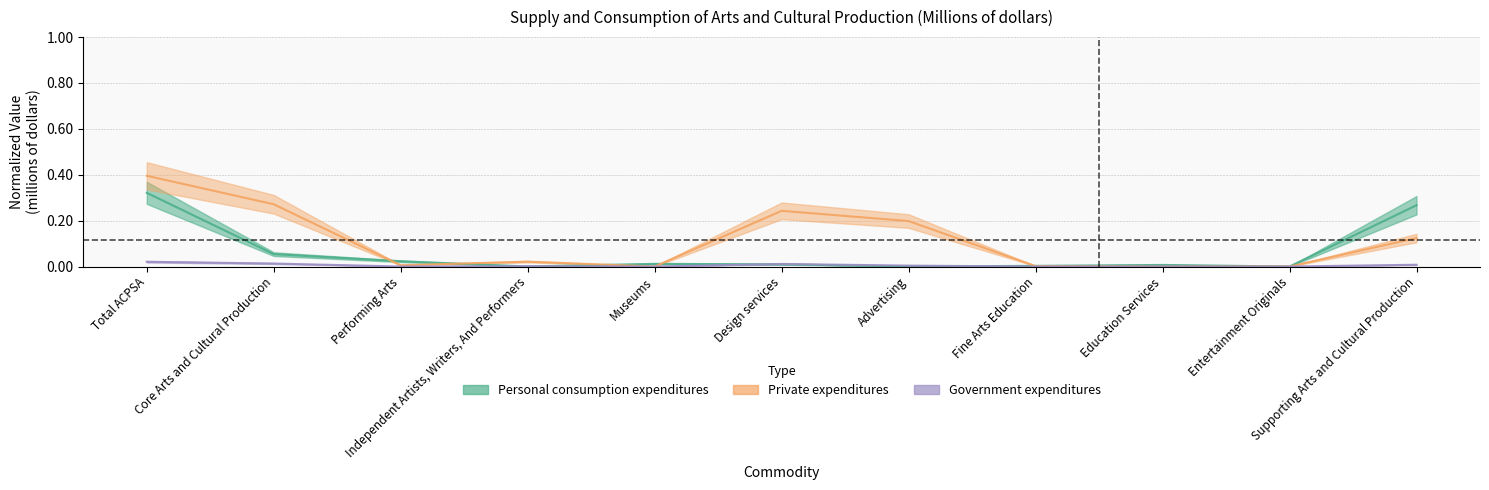

How many series are shown in this chart?

3